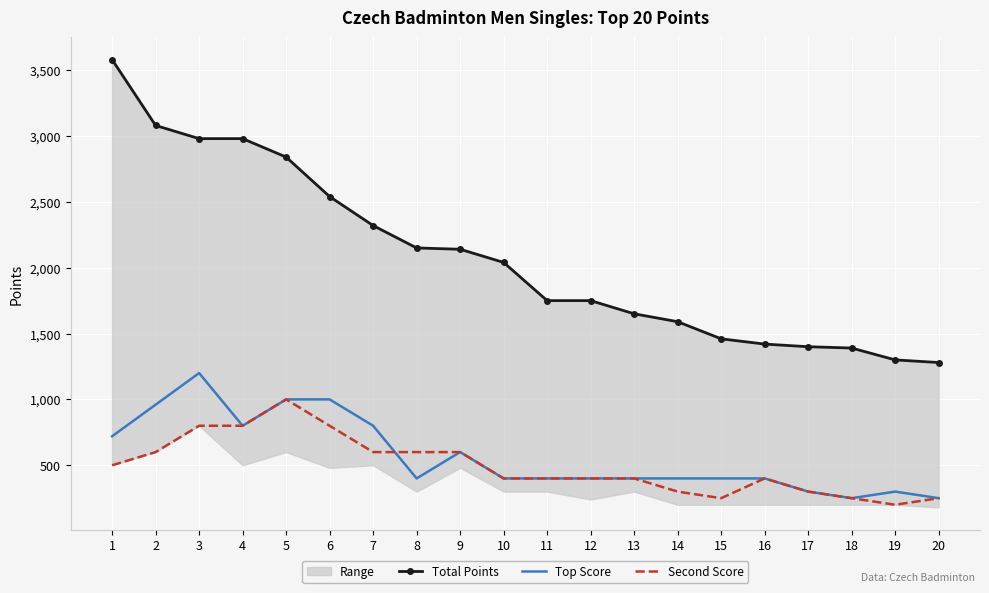

What are all the series names shown in the legend?

Total Points, Top Score, Second Score